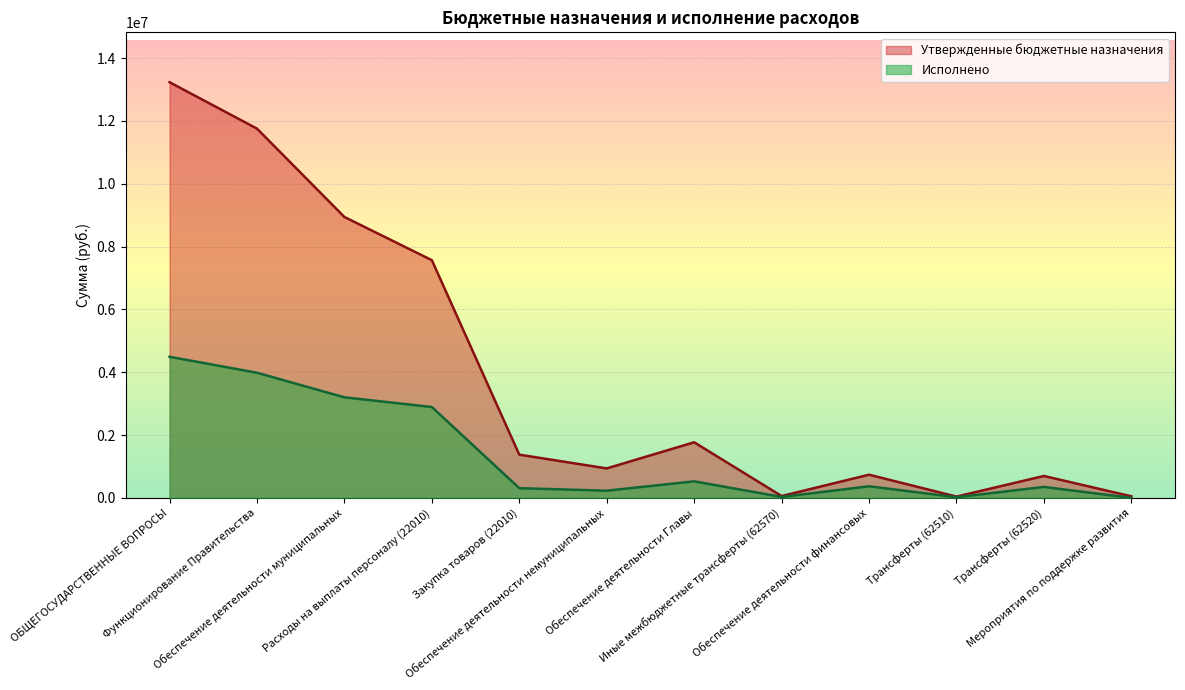

What are all the series names shown in the legend?

Утвержденные бюджетные назначения, Исполнено